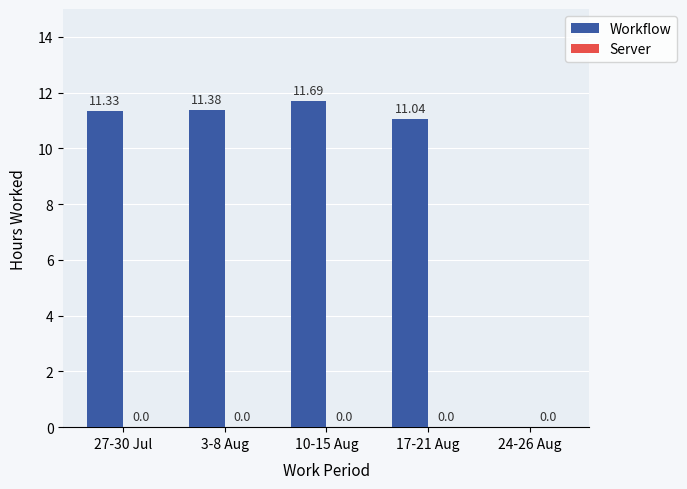

How many data points does each series have?

5